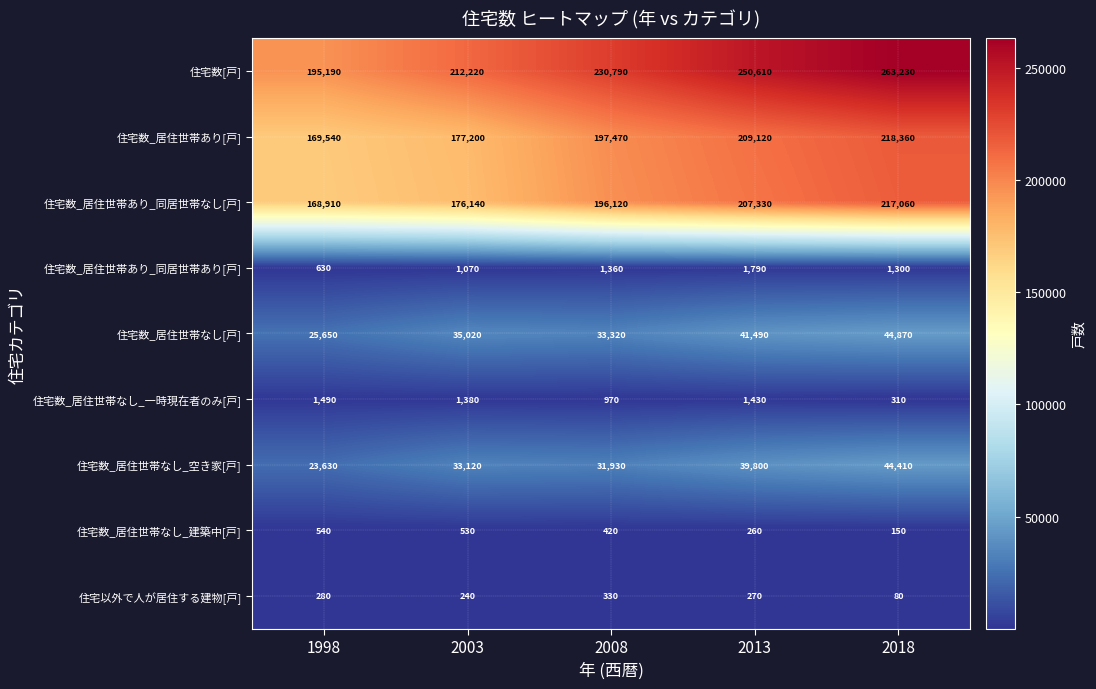

True or false: 住宅以外で人が居住する建物[戸] has a value of 330 at 2008.

True